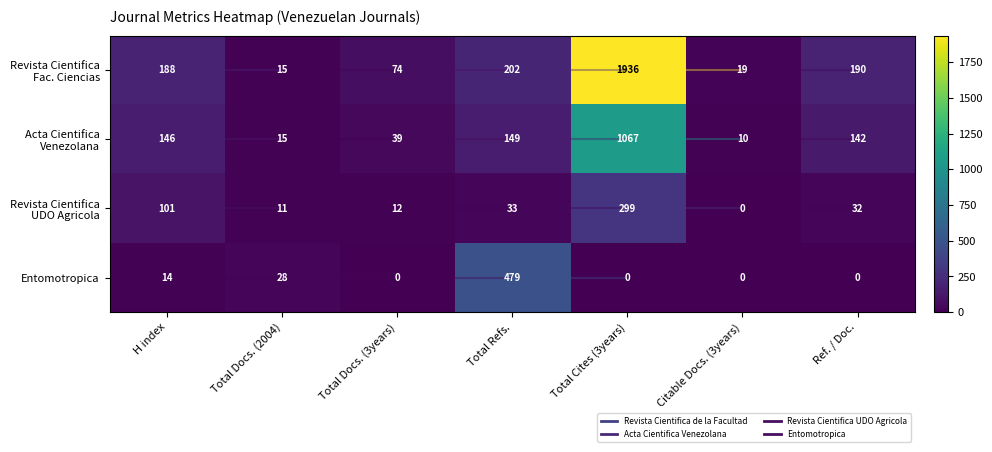

At which category does the chart reach its peak across all series?

Total Cites (3years)